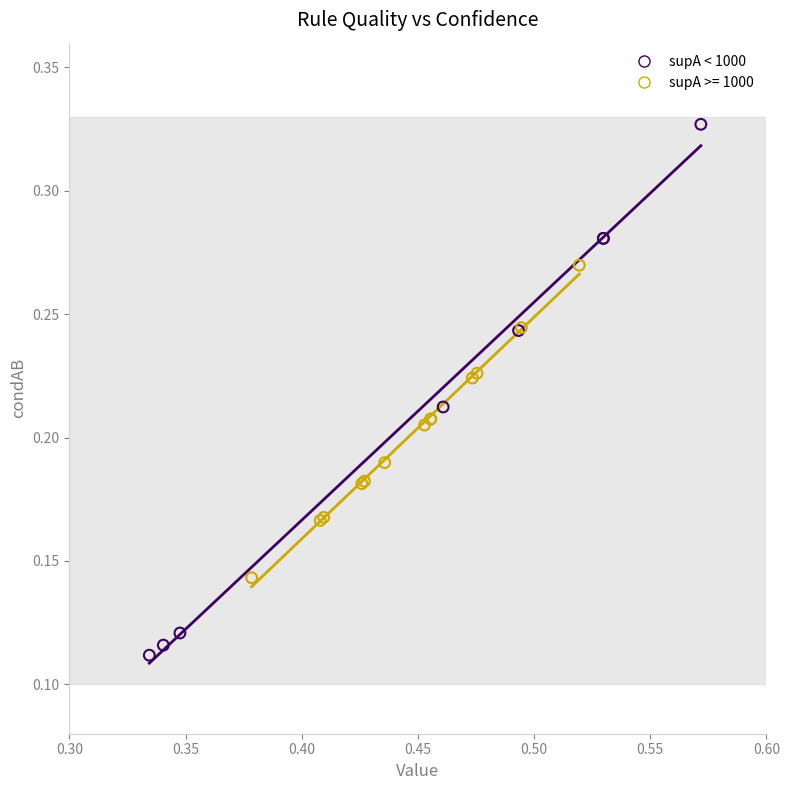

Which series has the widest spread of Y values?

supA < 1000